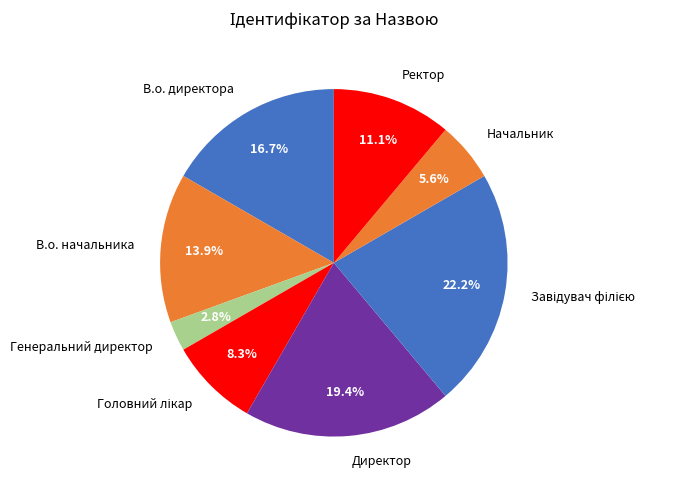

To the nearest percent, what percentage of the pie is Генеральний директор?

3%